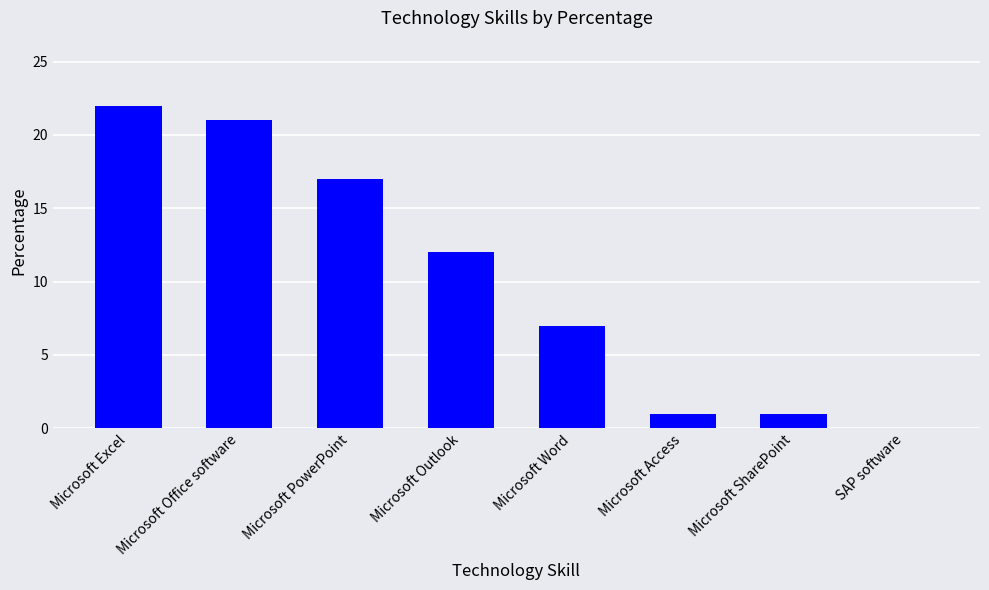

The value at Microsoft Office software is 34. True or false?

False